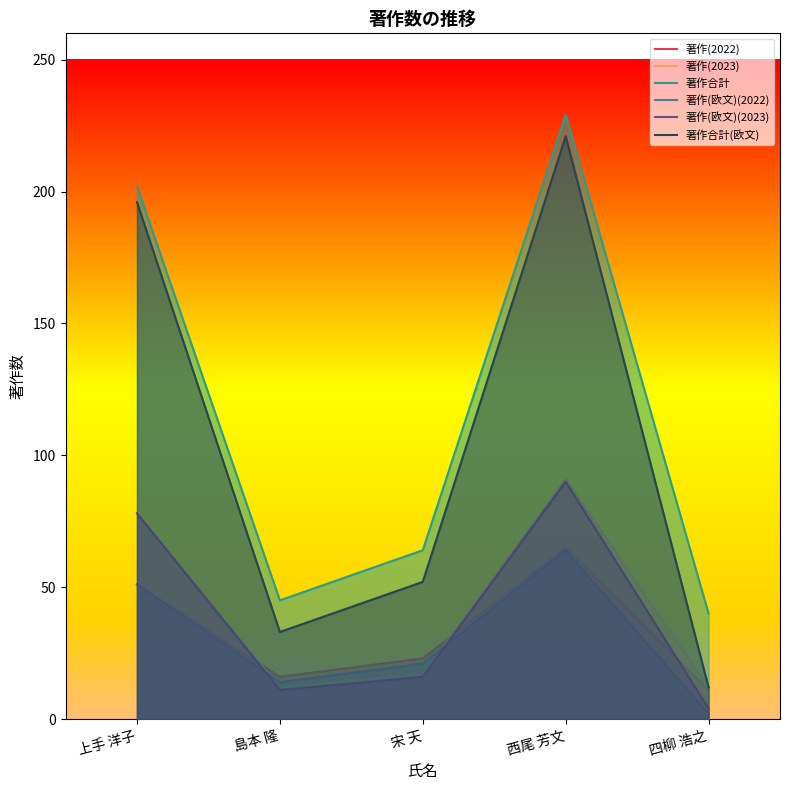

True or false: 著作(欧文)(2022) and 著作合計 intersect in this chart.

False